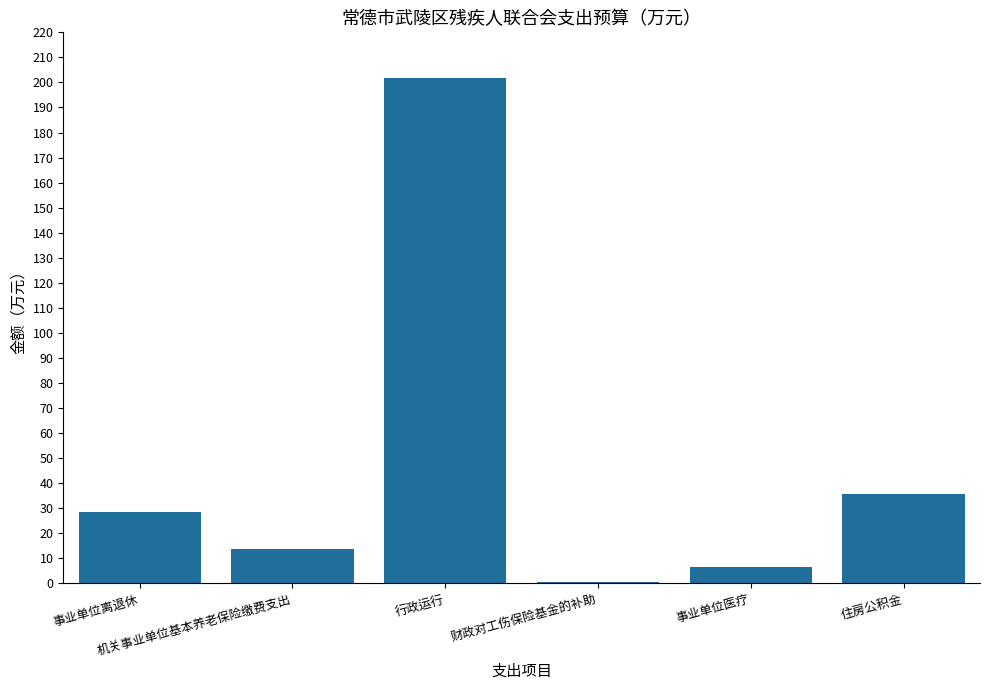

What is the sum of all values?

287.0